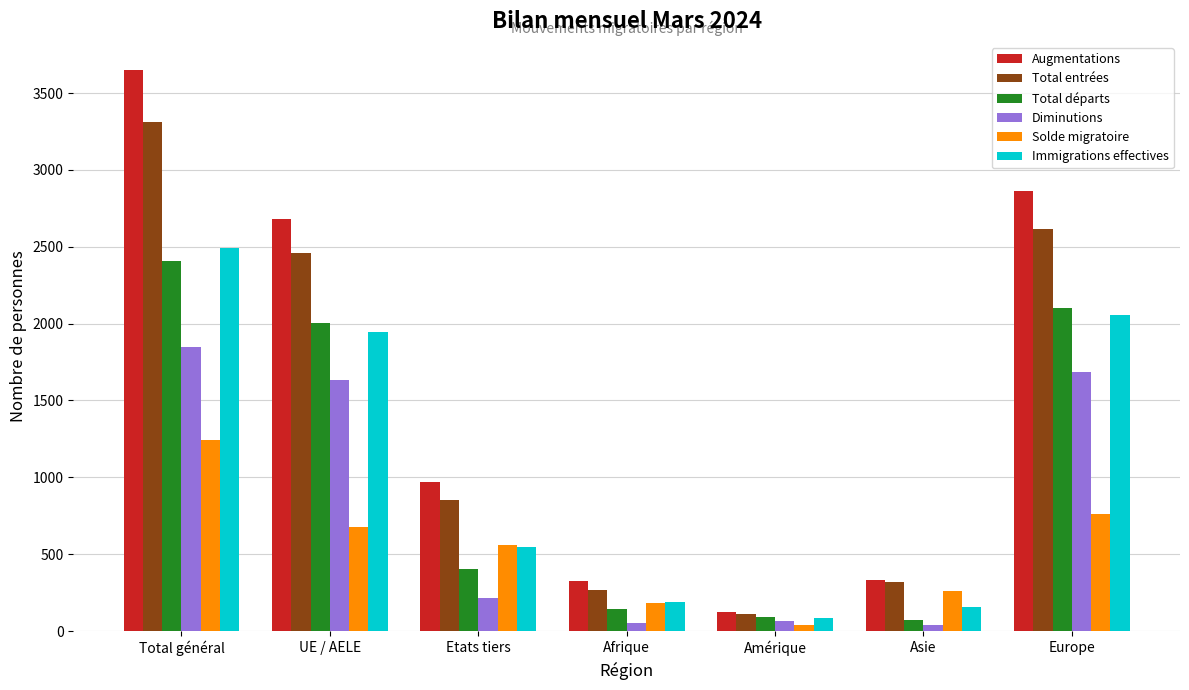

List the series in order of their peak value, highest first.

Augmentations, Total entrées, Immigrations effectives, Total départs, Diminutions, Solde migratoire